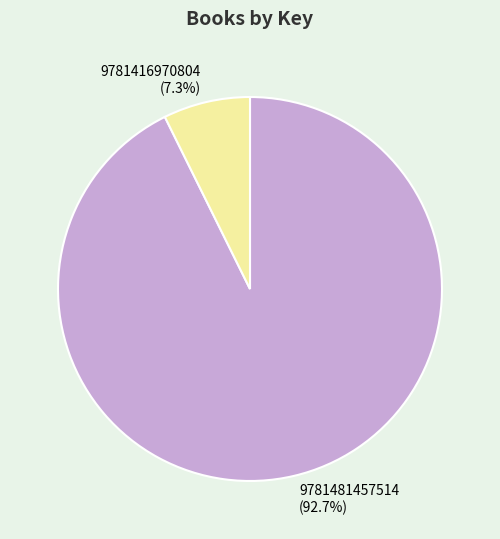

The 9781416970804 slice represents 22% of the pie. True or false?

False